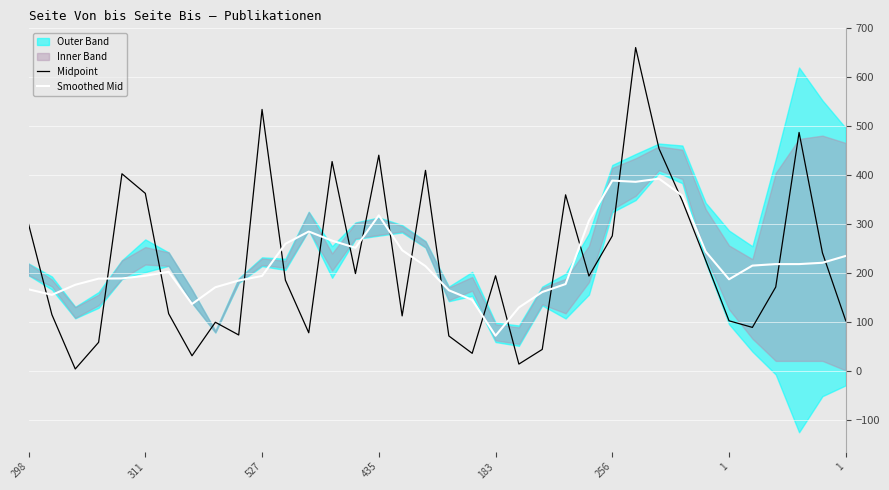

What is the difference between the second highest and minimum values in the Smoothed Mid series?

317.1